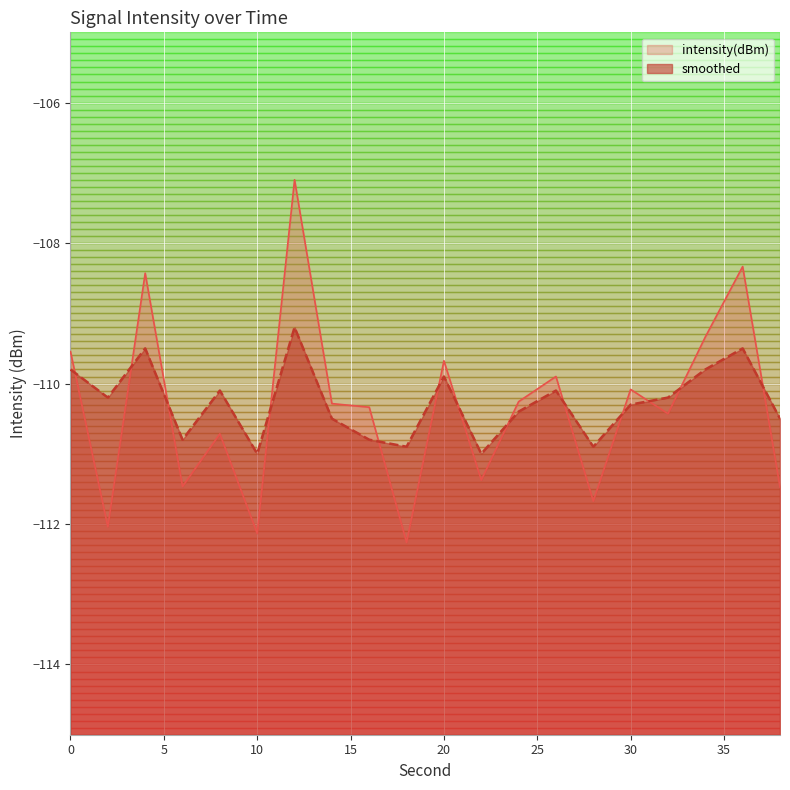

What is the maximum value shown in the chart?

-107.1